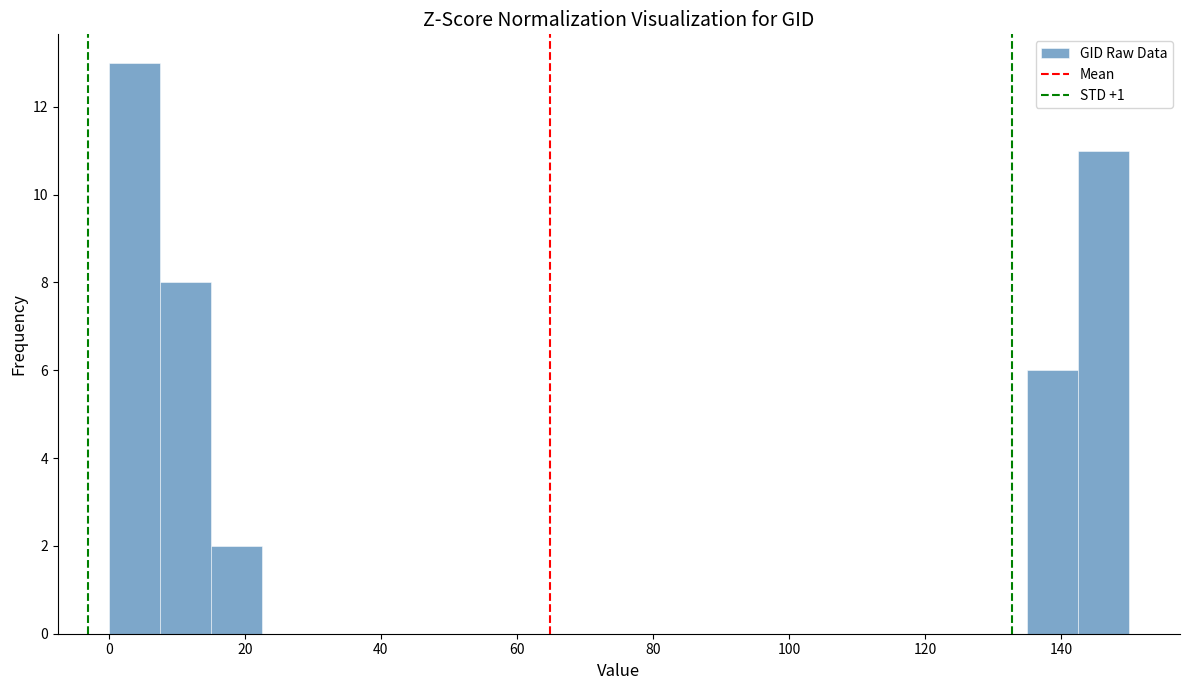

Read against the x-axis, roughly where is the centre of the tallest bar?

4